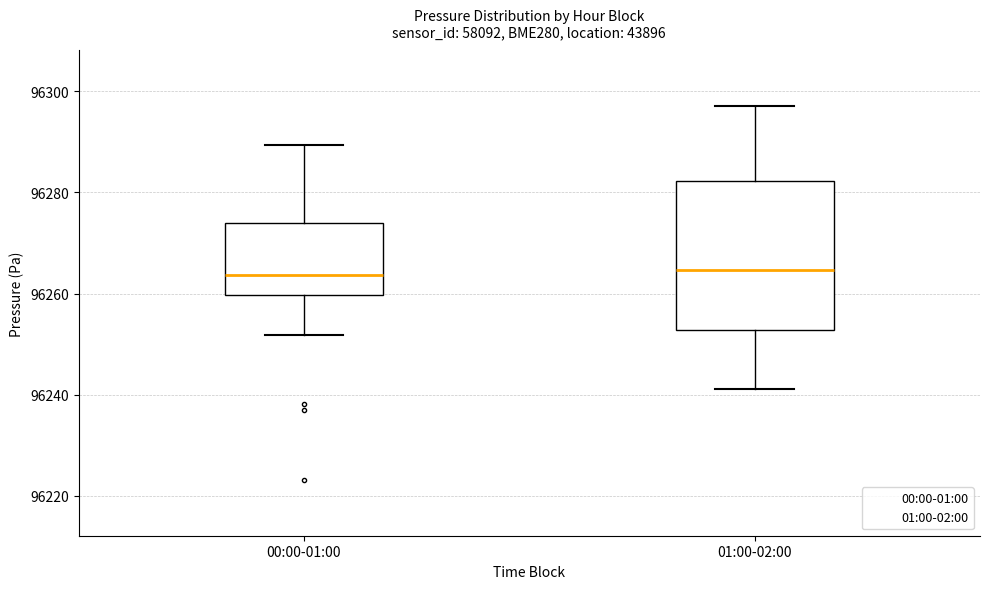

Which box is the tallest, from its lower edge to its upper edge?

01:00-02:00